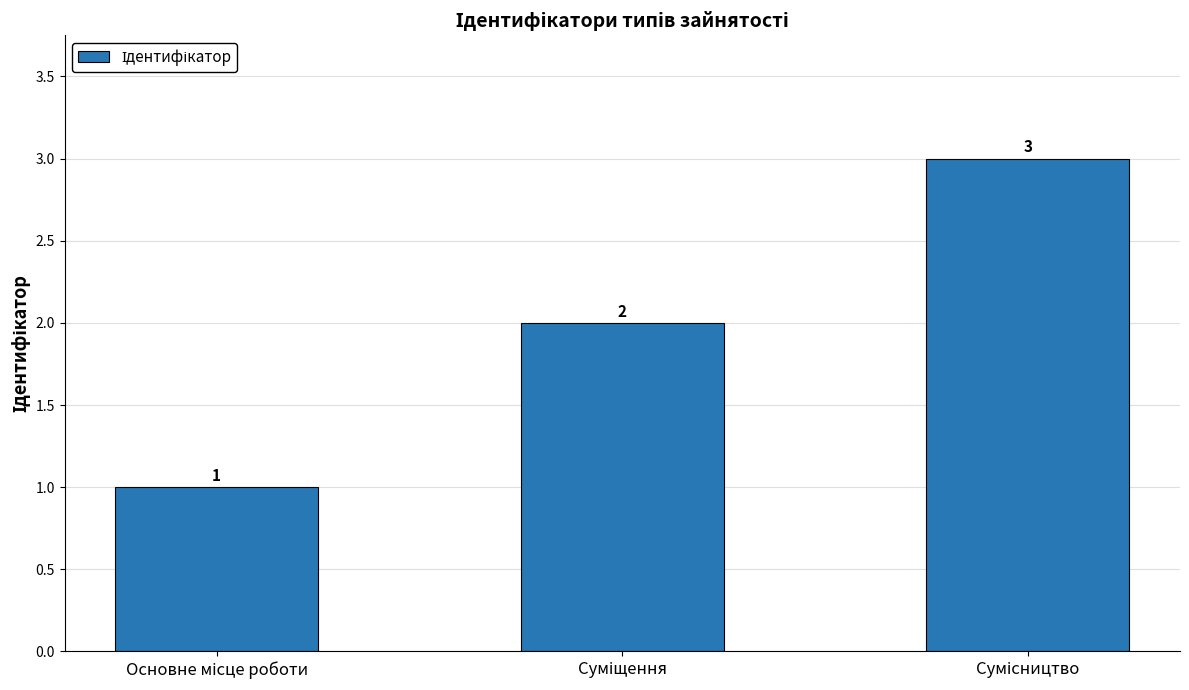

What is the value of the 2nd bar from the left?

2